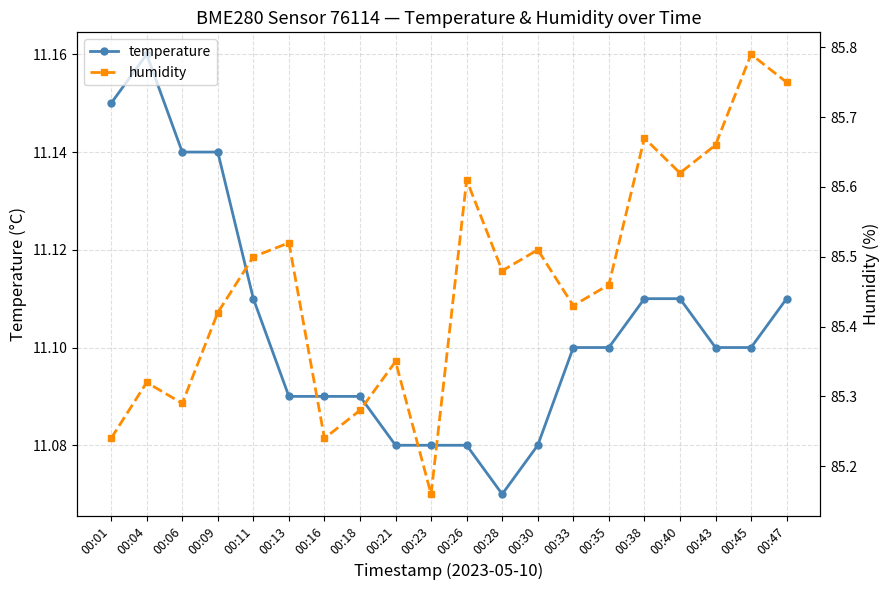

How many humidity values are between 85 and 86?

20